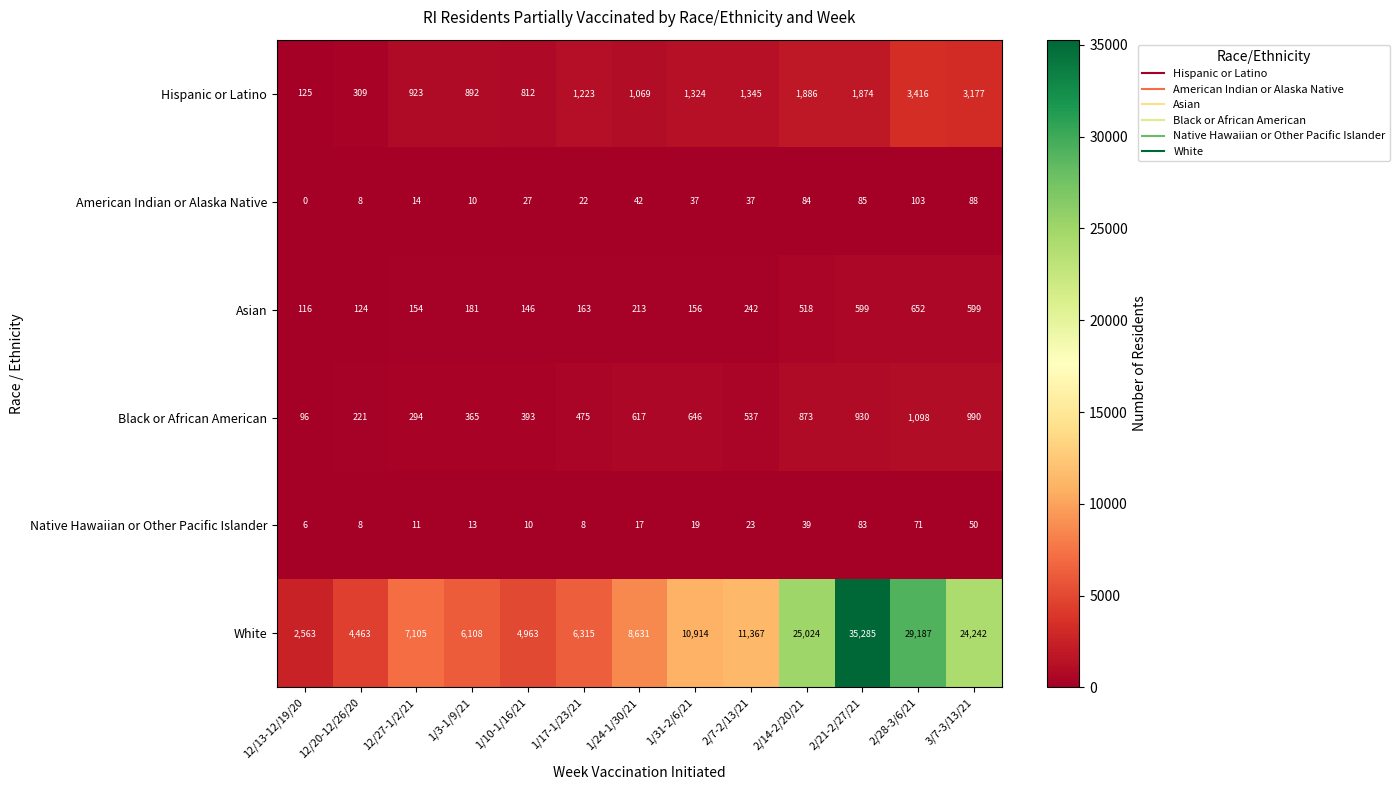

The White series shows 2906 at 1/3-1/9/21. True or false?

False